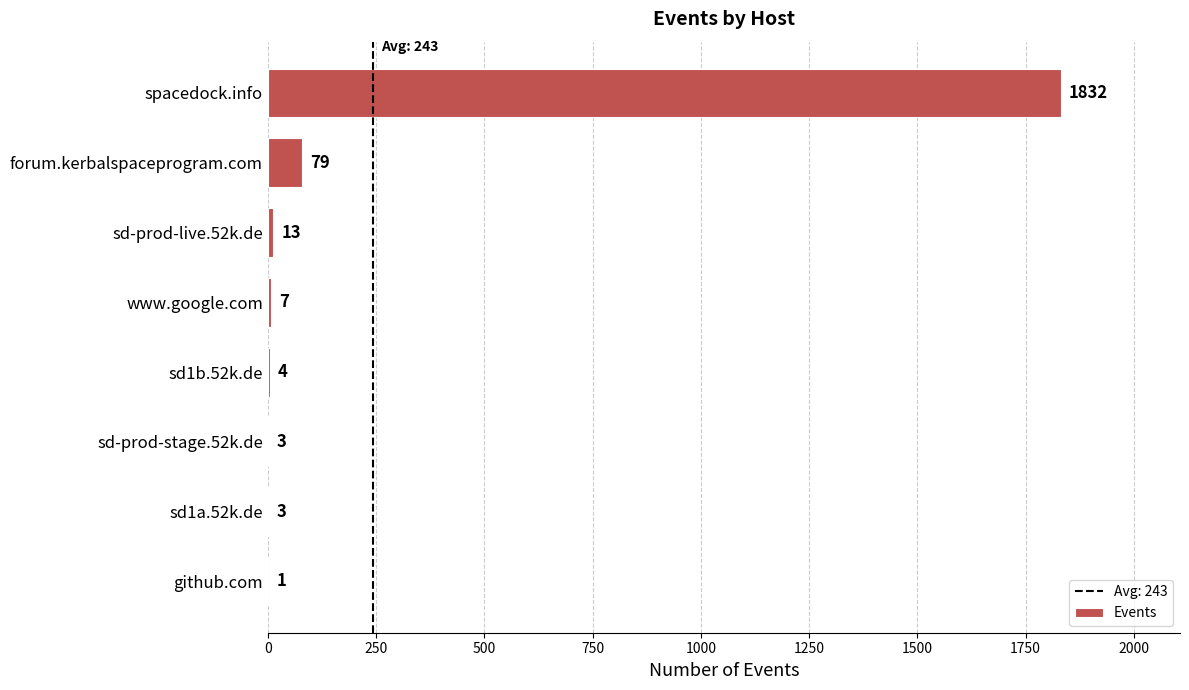

Where is the data nearest to the value 916?

forum.kerbalspaceprogram.com